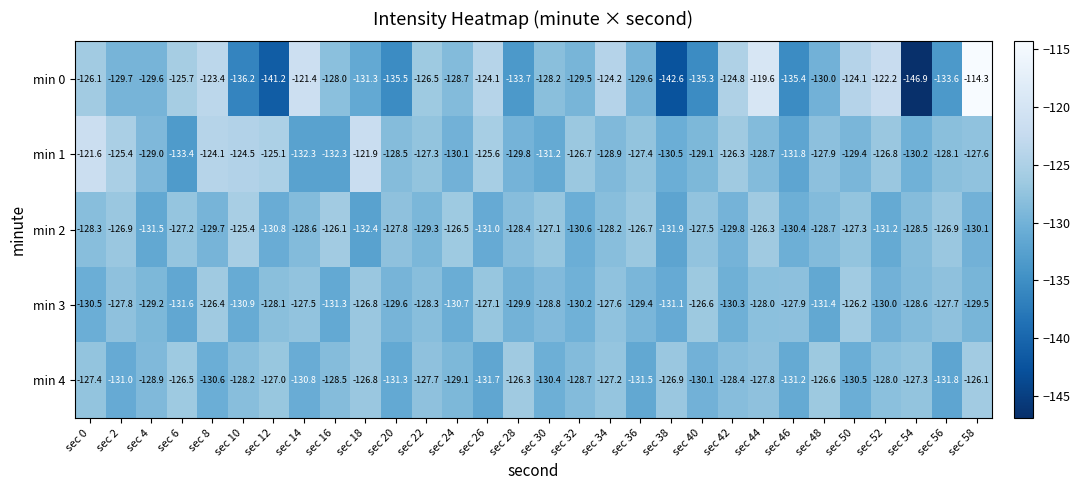

What is the maximum value shown in the chart?

-114.3